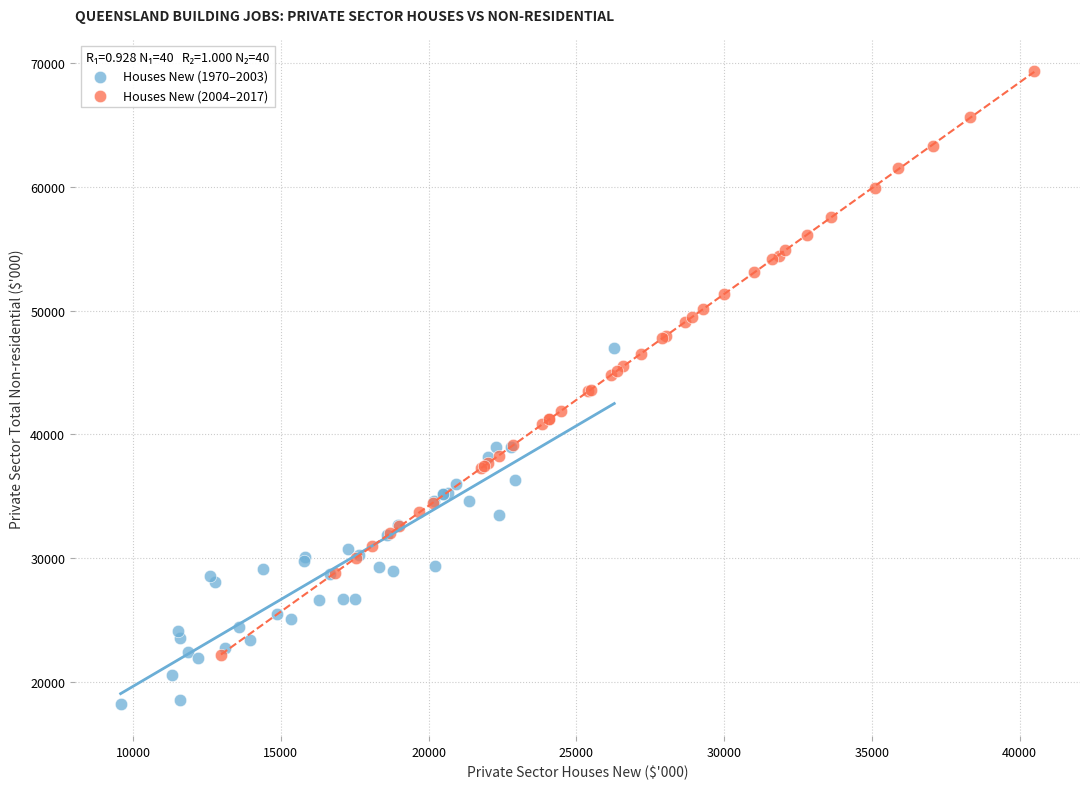

Which series reaches the maximum Y coordinate?

Houses New (2004–2017)